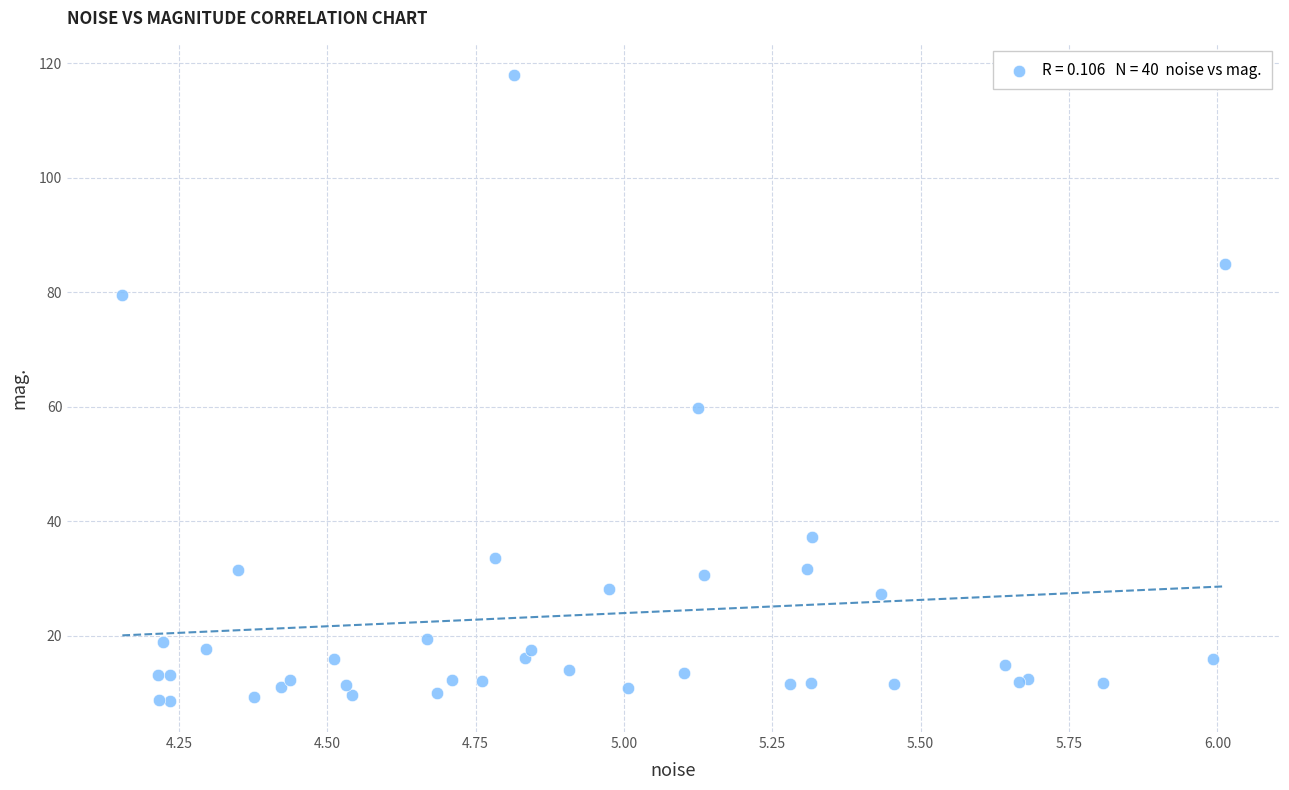

What Y value in the scatter plot is closest to 63?

59.8